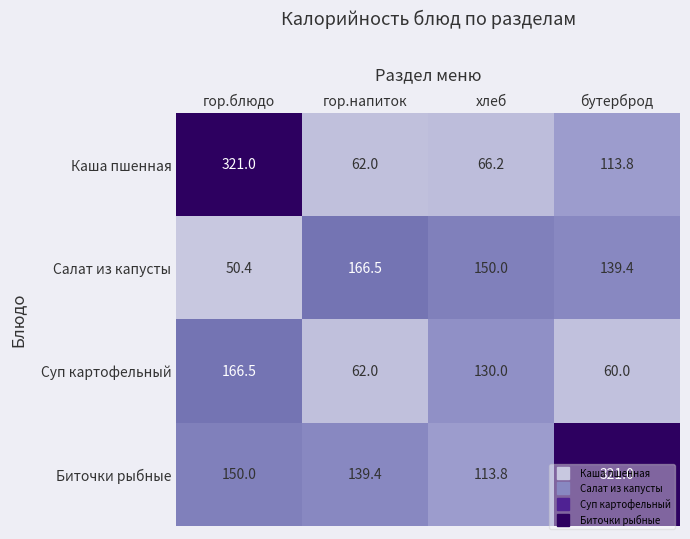

What is the spread (max minus min) of values at бутерброд?

261.0